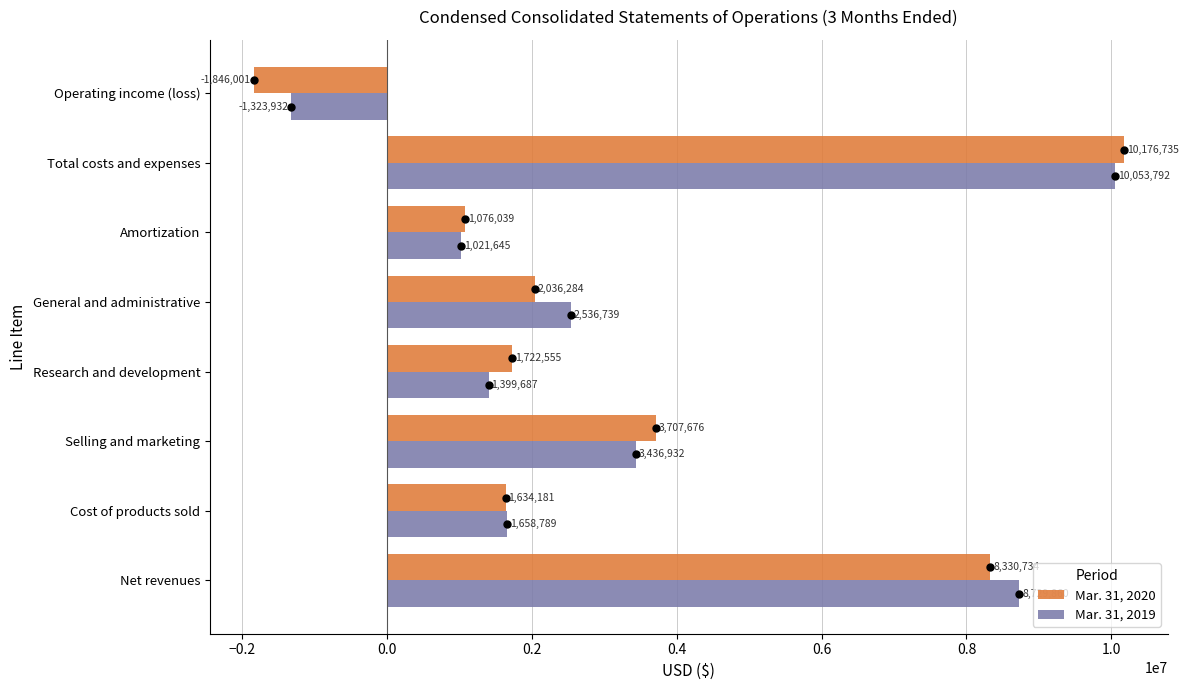

Which series contains the highest Y value?

Mar. 31, 2020